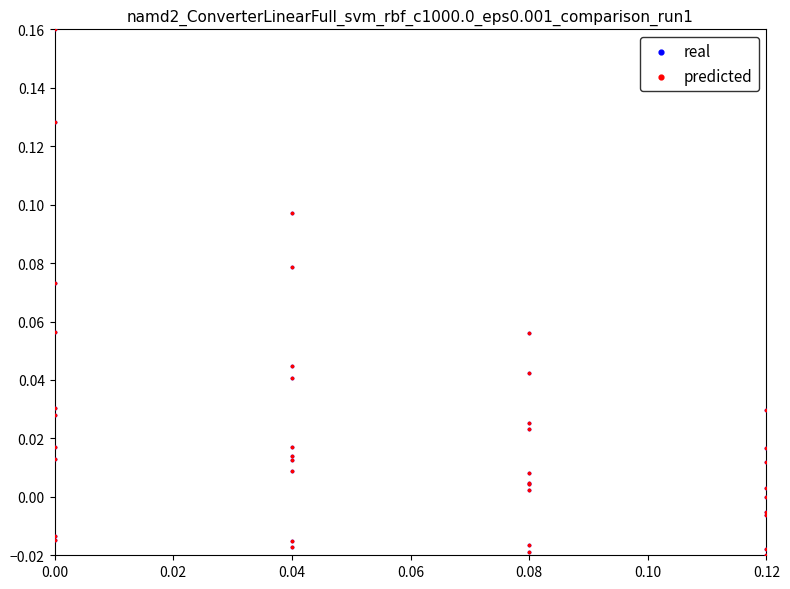

What are all the series names shown in the legend?

real, predicted